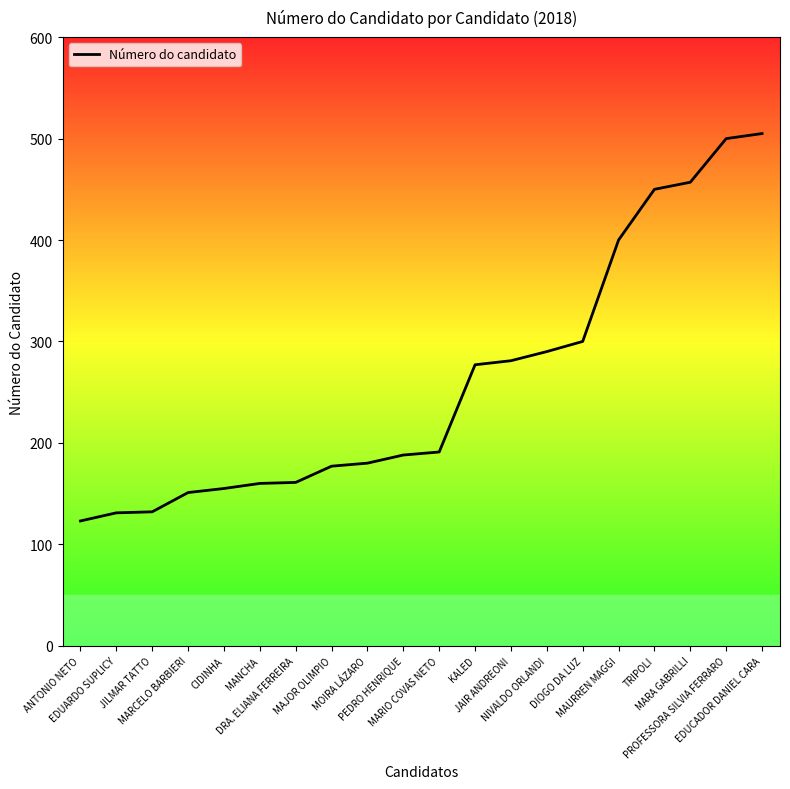

What is the ratio of the value at MARA GABRILLI to the value at JILMAR TATTO?

3.5